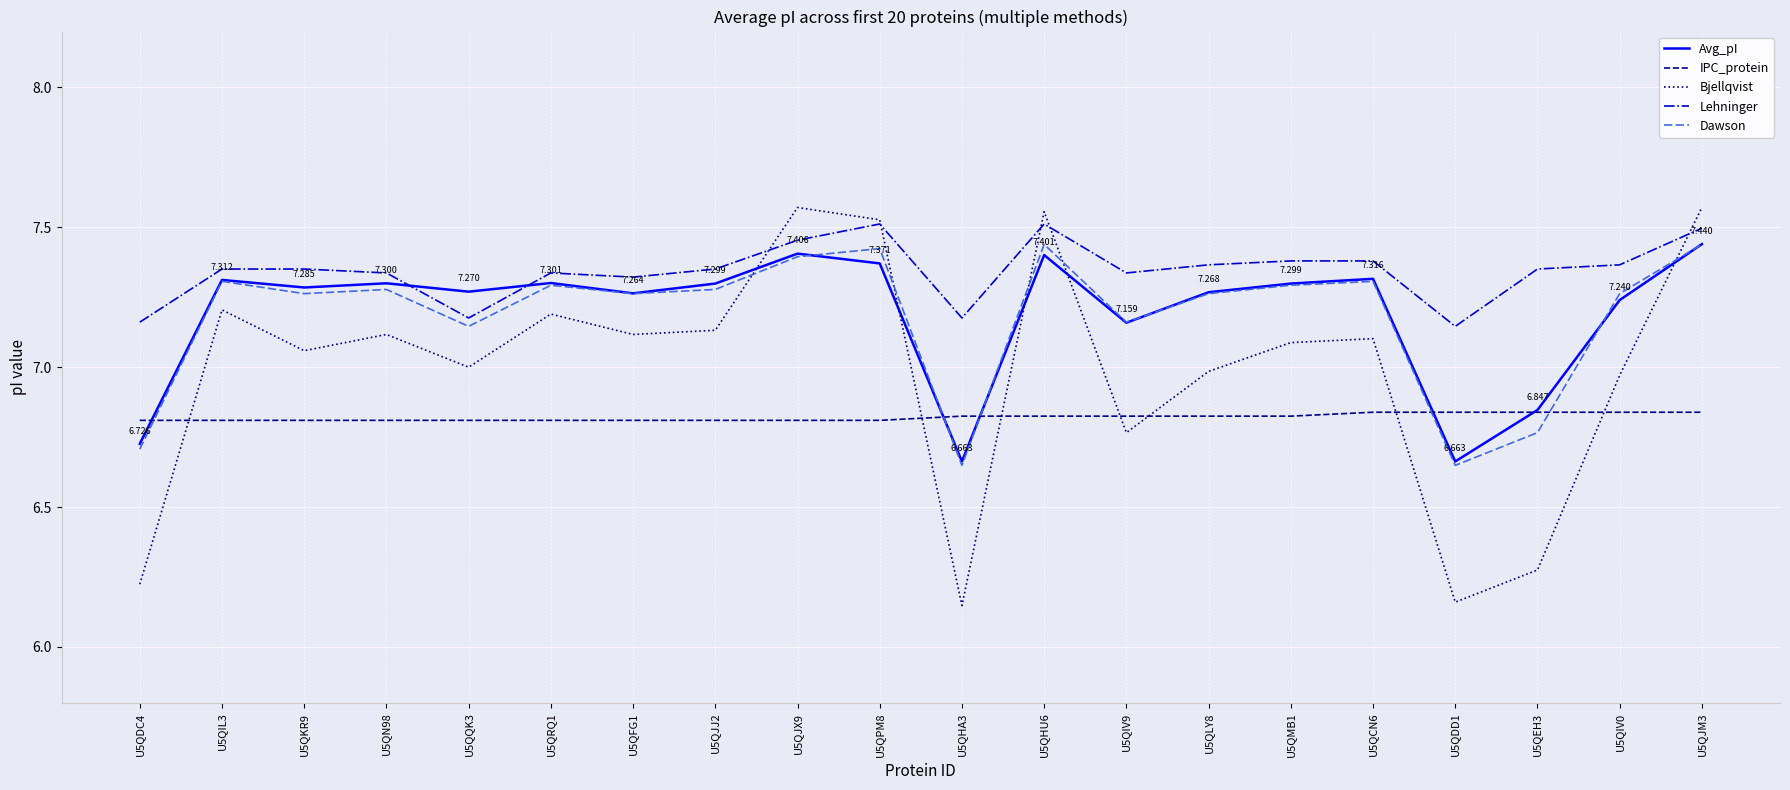

Is the value of Lehninger at U5QHU6 greater than the value of Avg_pI at U5QIL3?

Yes